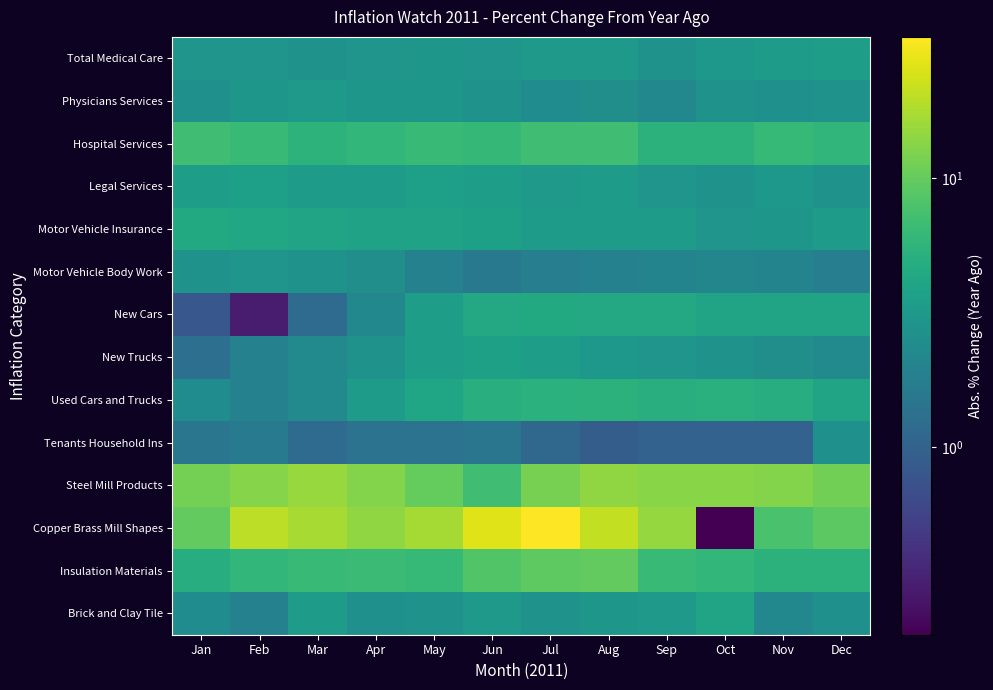

Which series has the largest total across all categories?

Copper Brass Mill Shapes